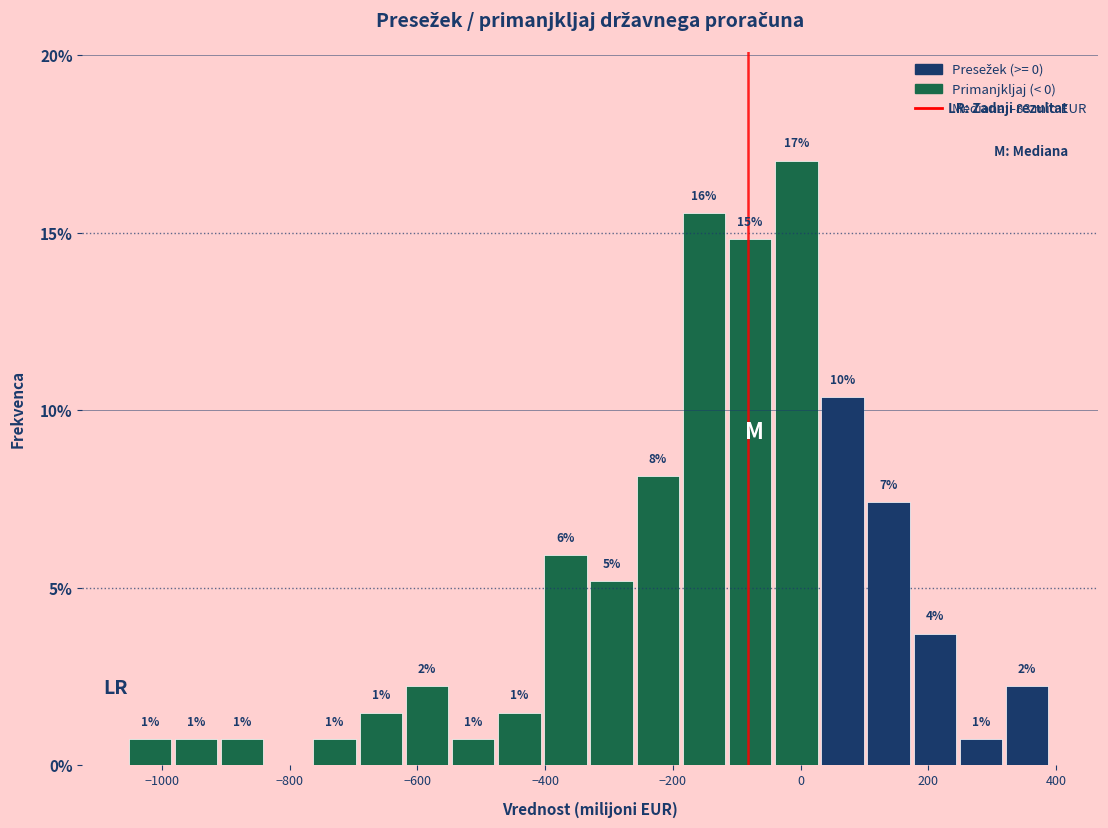

Around what value on the x-axis is the tallest bar? Give the approximate position of its centre, as read against the axis.

0